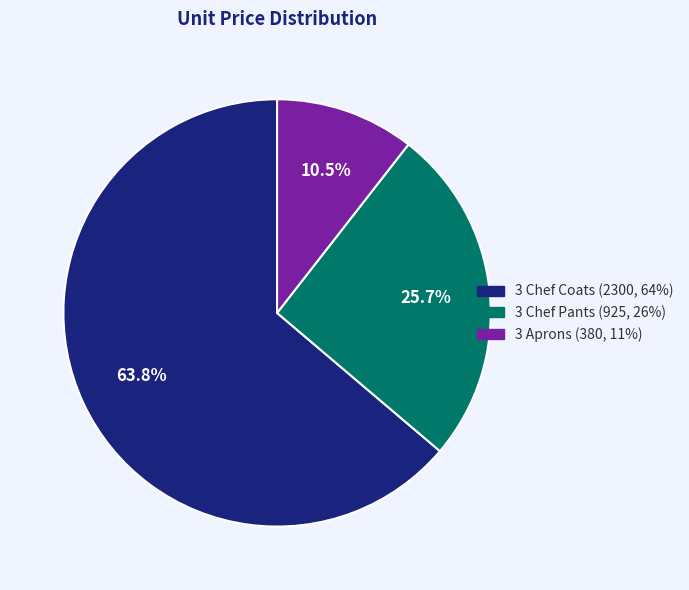

Does 3 Chef Coats account for over 50% of the chart?

Yes